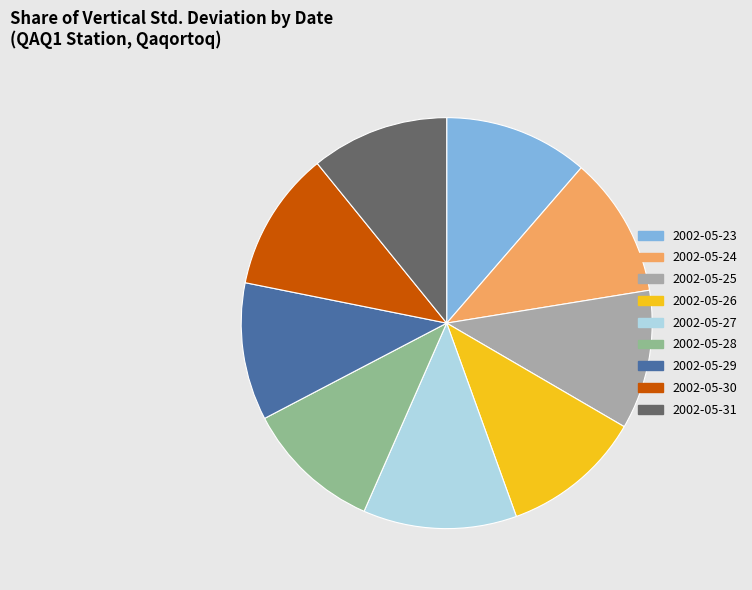

How many slices are in this pie chart?

9